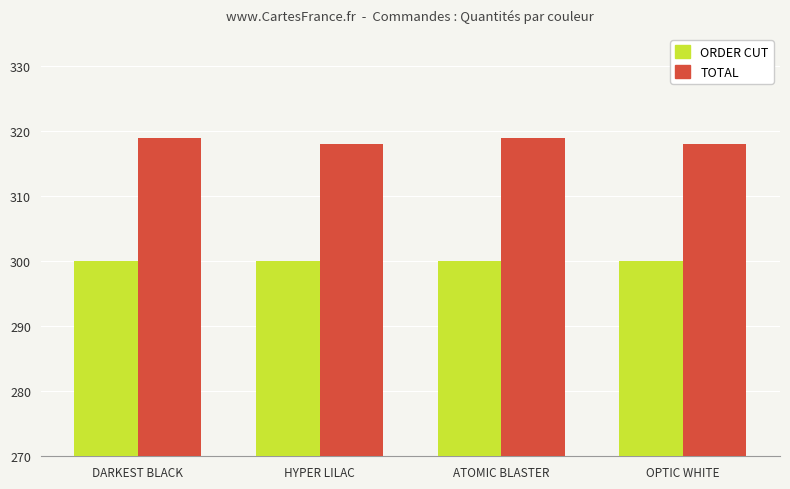

How many series are shown in this chart?

2